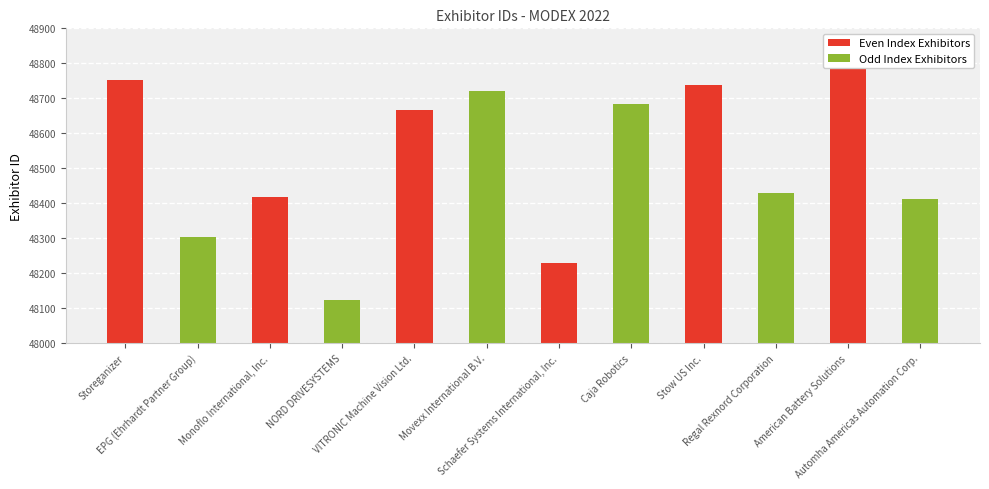

What position from the left is Monoflo International, Inc.?

3